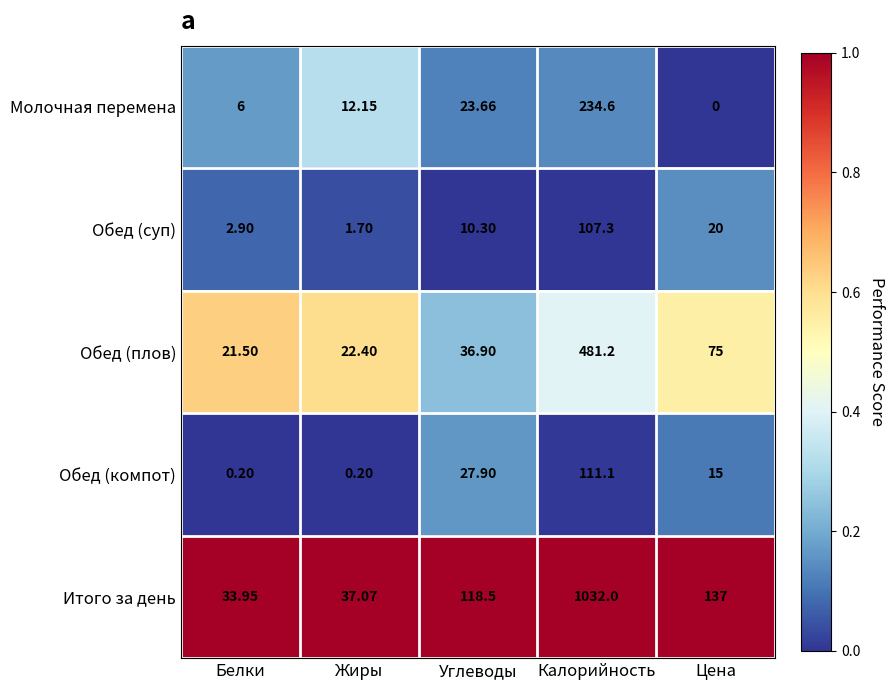

Which label corresponds to the largest value in the chart?

Калорийность